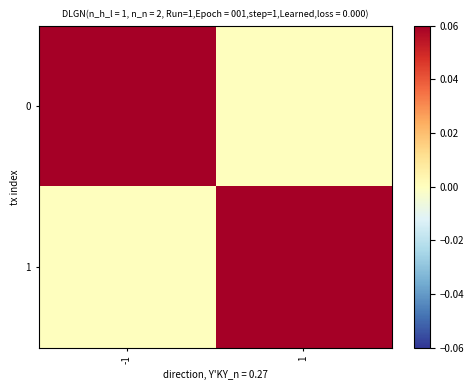

At which category is the sum across all series the highest?

-1